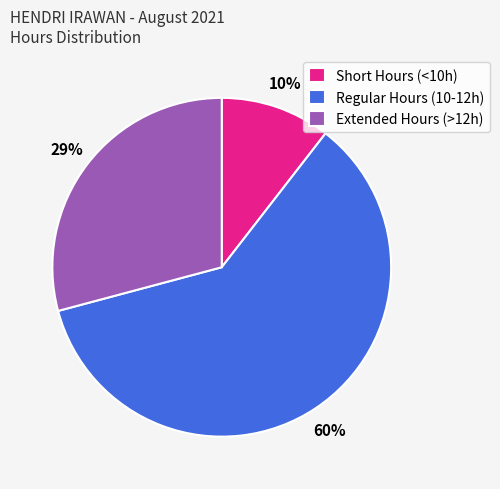

How many segments does this pie chart have?

3